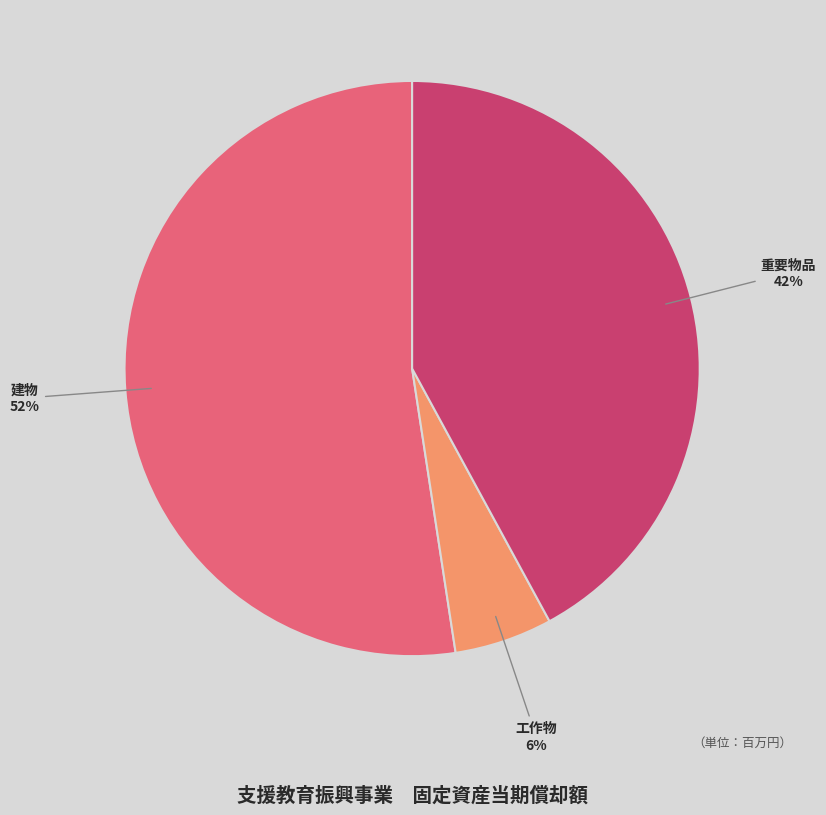

Between 建物 and 重要物品, which is larger?

建物